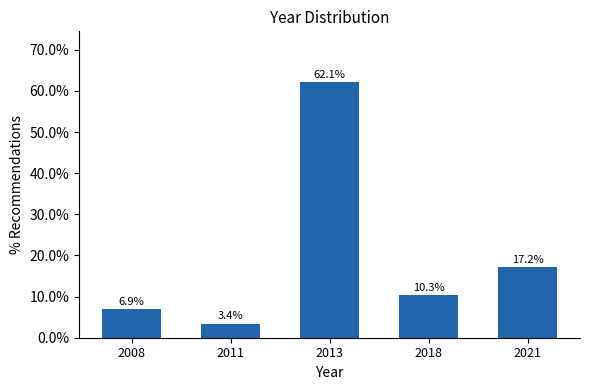

Reading right to left, transcribe all the data shown in this chart.

17.2	10.3	62.1	3.4	6.9